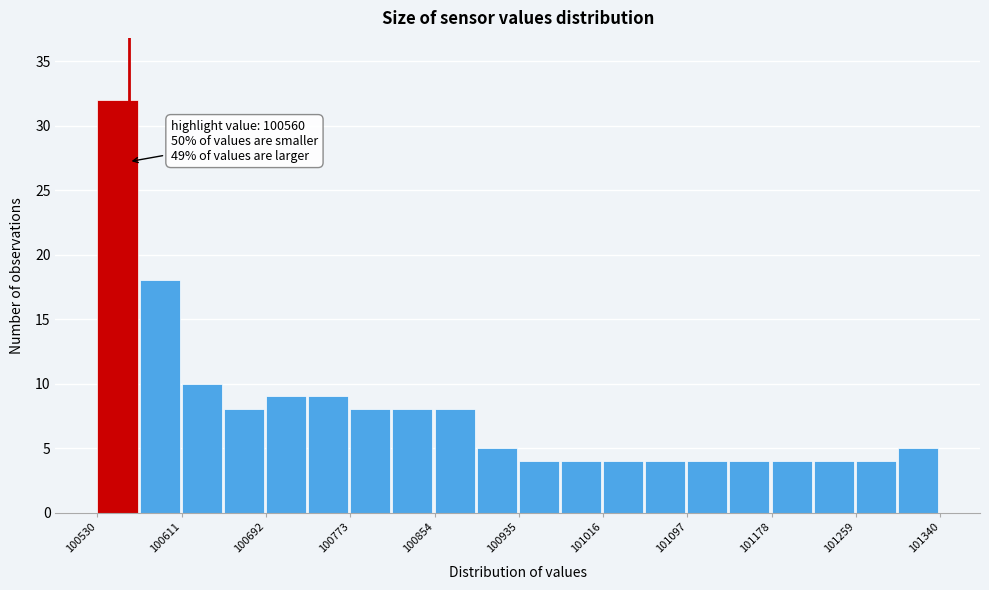

Which range on the x-axis has the tallest bar?

100530 to 100570